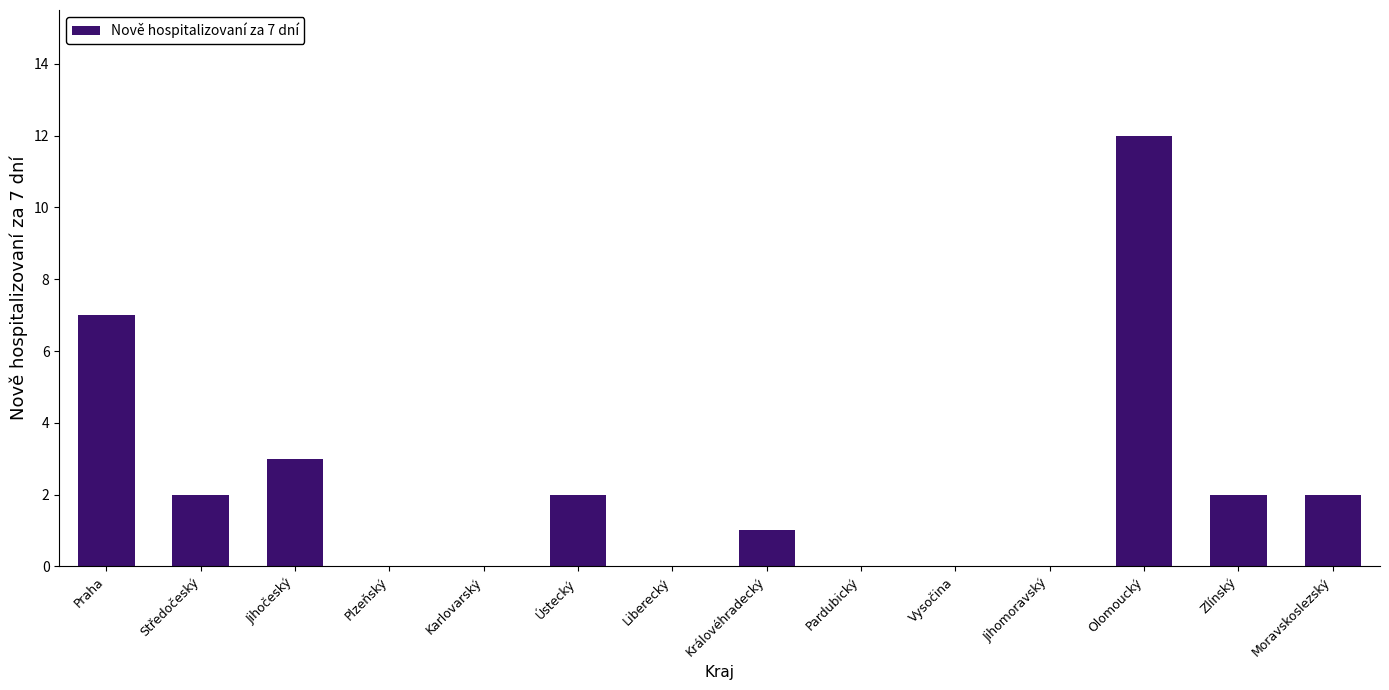

Which has a higher value, Jihomoravský or Zlínský?

Zlínský